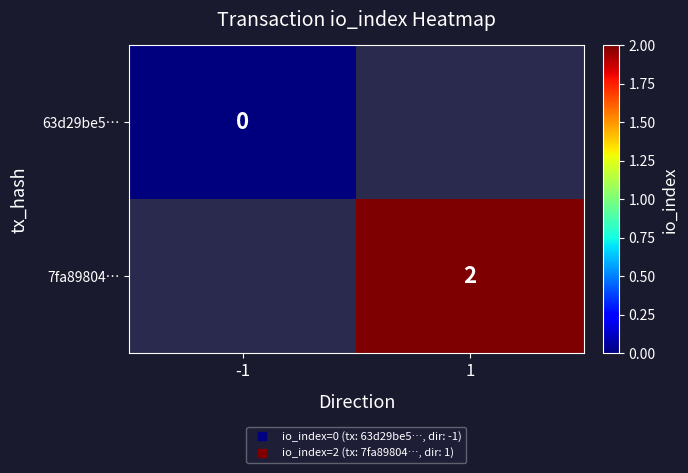

The 7fa89804… series shows 1.0 at 1. True or false?

False